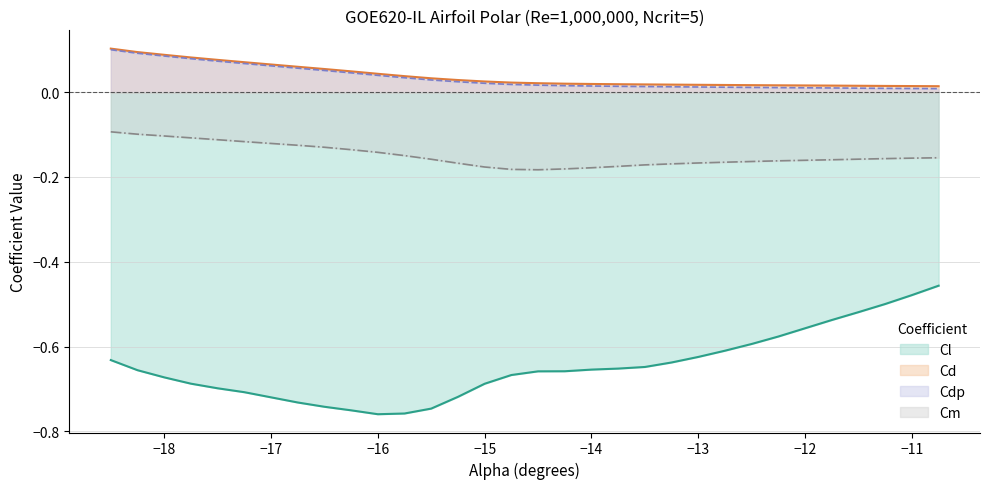

Is it true that Cdp equals 0.1 at -17.5?

True